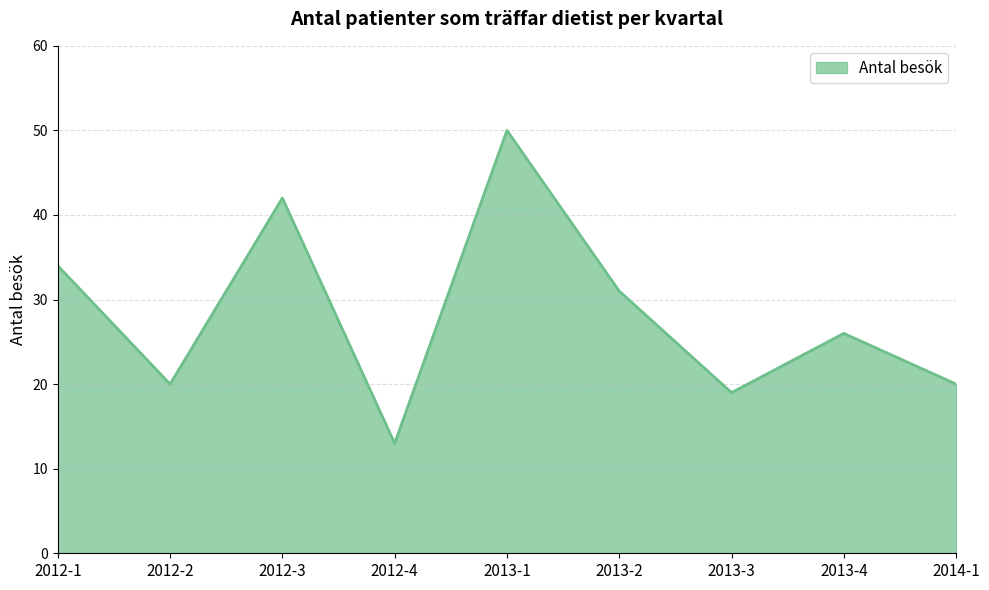

How many interior local peaks (higher than both neighbors) does the data have?

3